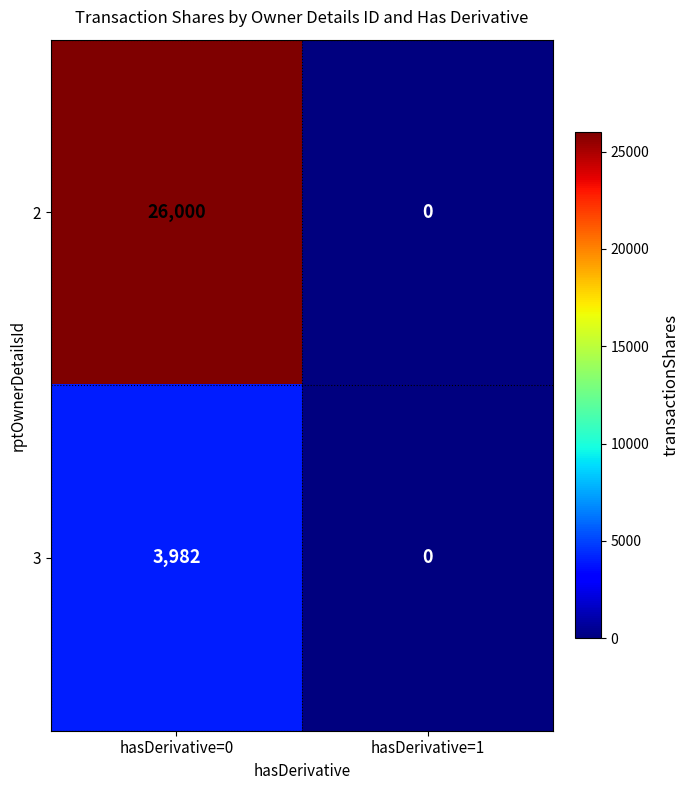

Reading left to right, extract all data points from this chart.

2: 26000	0
3: 3982	0